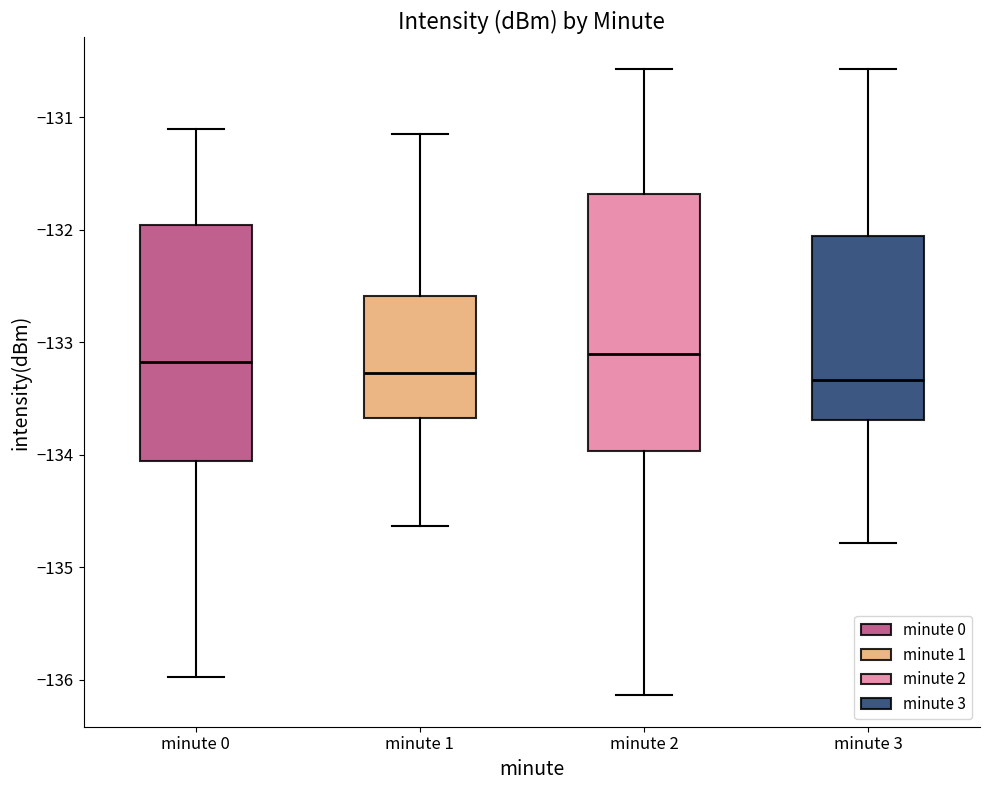

Reading left to right, read every box against the y-axis: the position of its median line, the range the box covers, and the ends of its whiskers. The values are not printed on the chart, so give them approximately, as read against the axis.

minute 0: median -133.2, box -134.1 to -132.0, whiskers -136.0 to -131.1
minute 1: median -133.3, box -133.7 to -132.6, whiskers -134.6 to -131.1
minute 2: median -133.1, box -134.0 to -131.7, whiskers -136.1 to -130.6
minute 3: median -133.3, box -133.7 to -132.1, whiskers -134.8 to -130.6